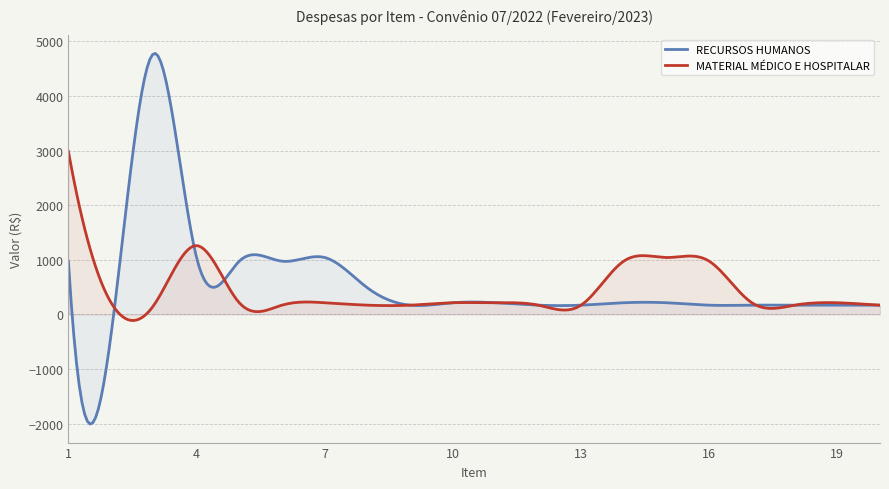

What is the lowest value of the MATERIAL MÉDICO E HOSPITALAR series?

-111.7